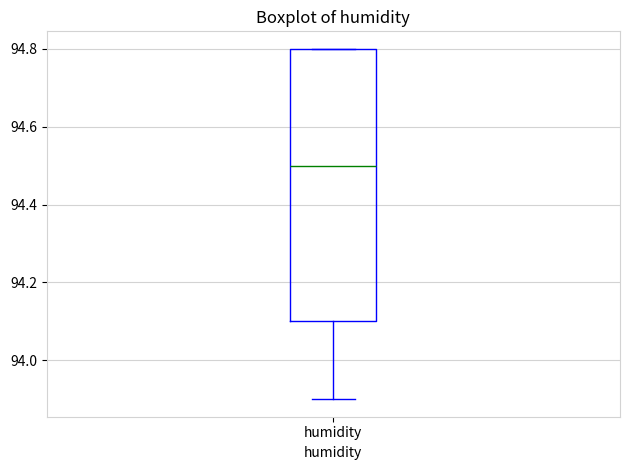

Transcribe this box plot: give where the median line is, the range the box spans, and where the two whiskers end, as read against the y-axis. The values are not printed on the chart, so give them approximately, as read against the axis.

median 94.5, box 94.1 to 94.8, whiskers 93.9 to 94.8